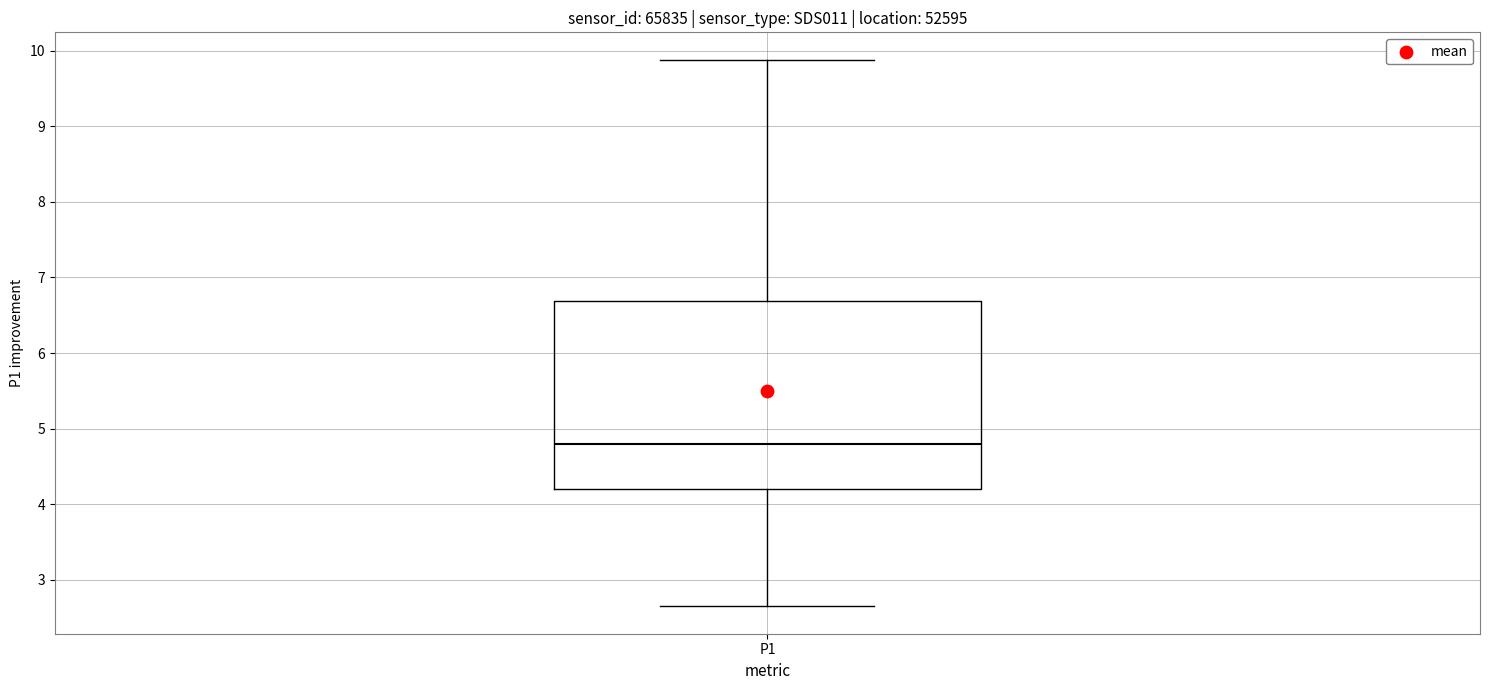

Where does the lower whisker of the box for P1 end on the y-axis? The values are not printed on the chart, so give them approximately, as read against the axis.

2.7